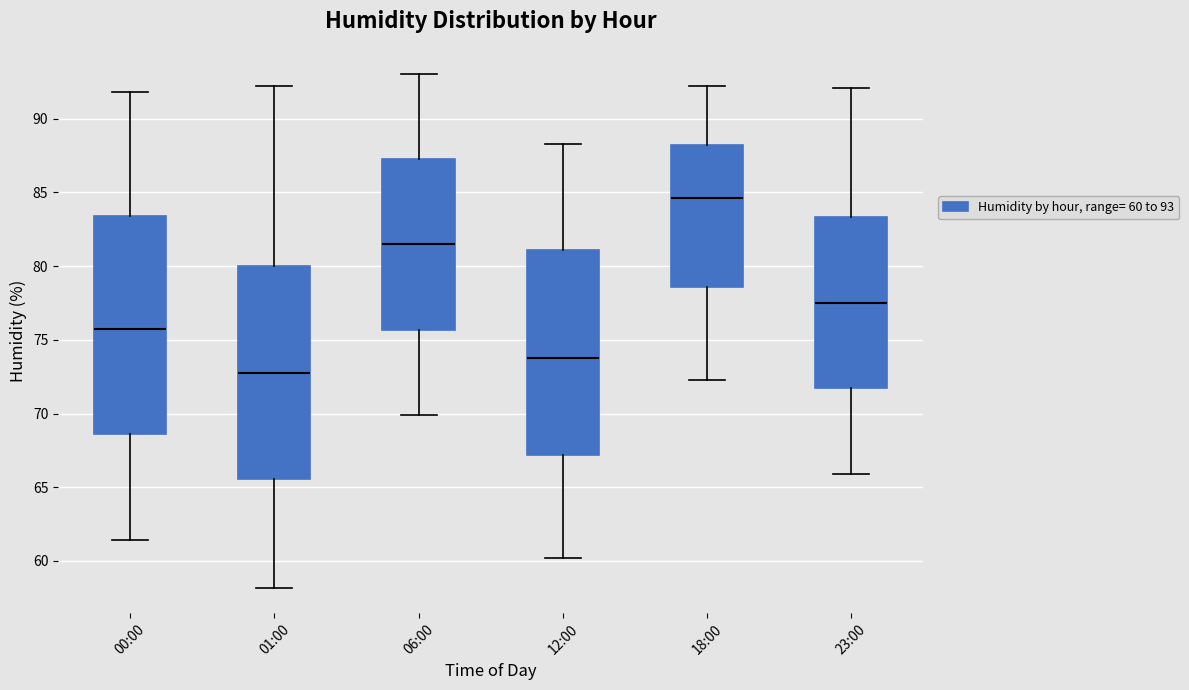

Reading left to right, read every box against the y-axis: the position of its median line, the range the box covers, and the ends of its whiskers. The values are not printed on the chart, so give them approximately, as read against the axis.

00:00: median 76.0, box 68.5 to 83.5, whiskers 61.5 to 92.0
01:00: median 73.0, box 65.5 to 80.0, whiskers 58.0 to 92.0
06:00: median 81.5, box 75.5 to 87.5, whiskers 70.0 to 93.0
12:00: median 74.0, box 67.0 to 81.0, whiskers 60.0 to 88.5
18:00: median 84.5, box 78.5 to 88.0, whiskers 72.5 to 92.0
23:00: median 77.5, box 71.5 to 83.5, whiskers 66.0 to 92.0